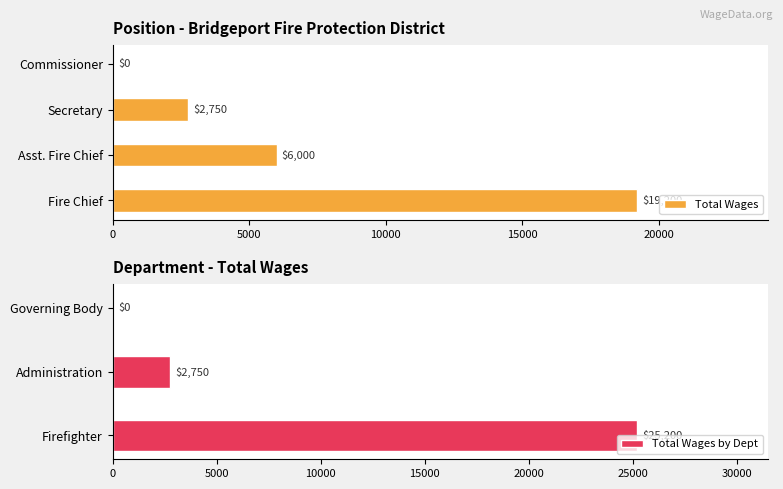

What is the sum of the Total Wages values at Asst. Fire Chief and Commissioner?

6000